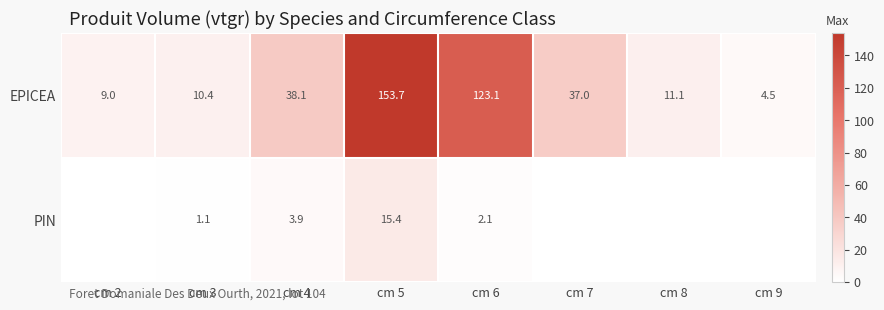

Which series changed the most between cm 4 and cm 6?

EPICEA